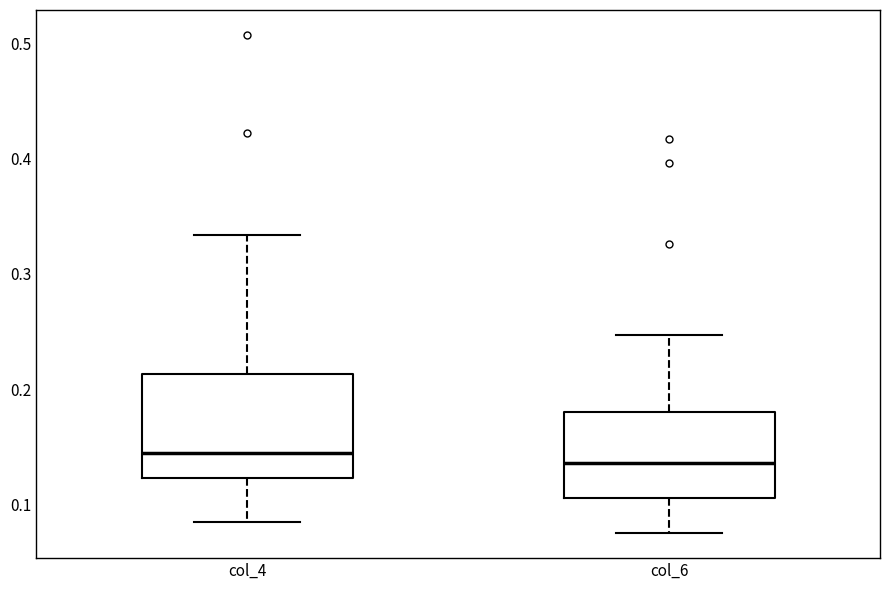

Which box is the tallest, from its lower edge to its upper edge?

col_4